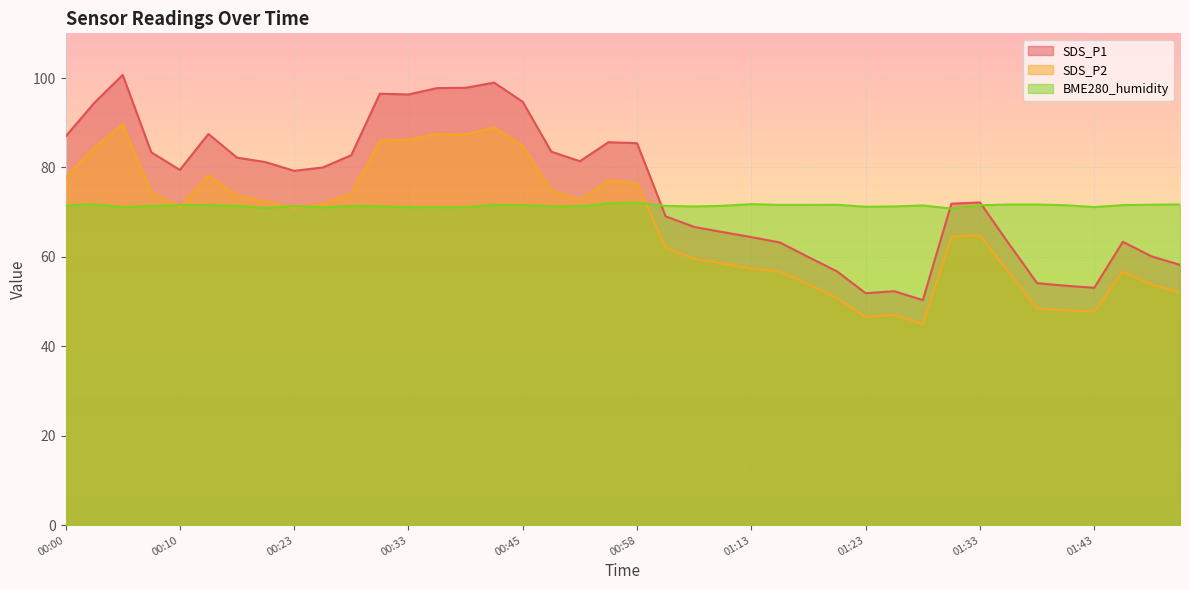

How many distinct data groups are displayed?

3